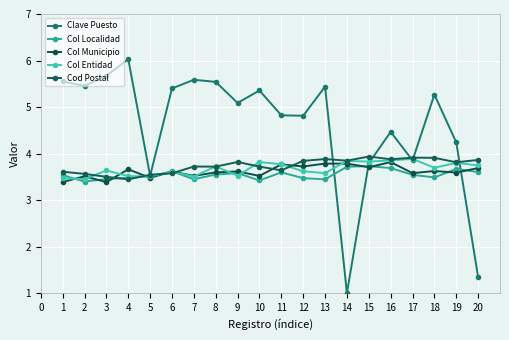

What is the value of the Col Municipio point at the 13th from the left?

3.8